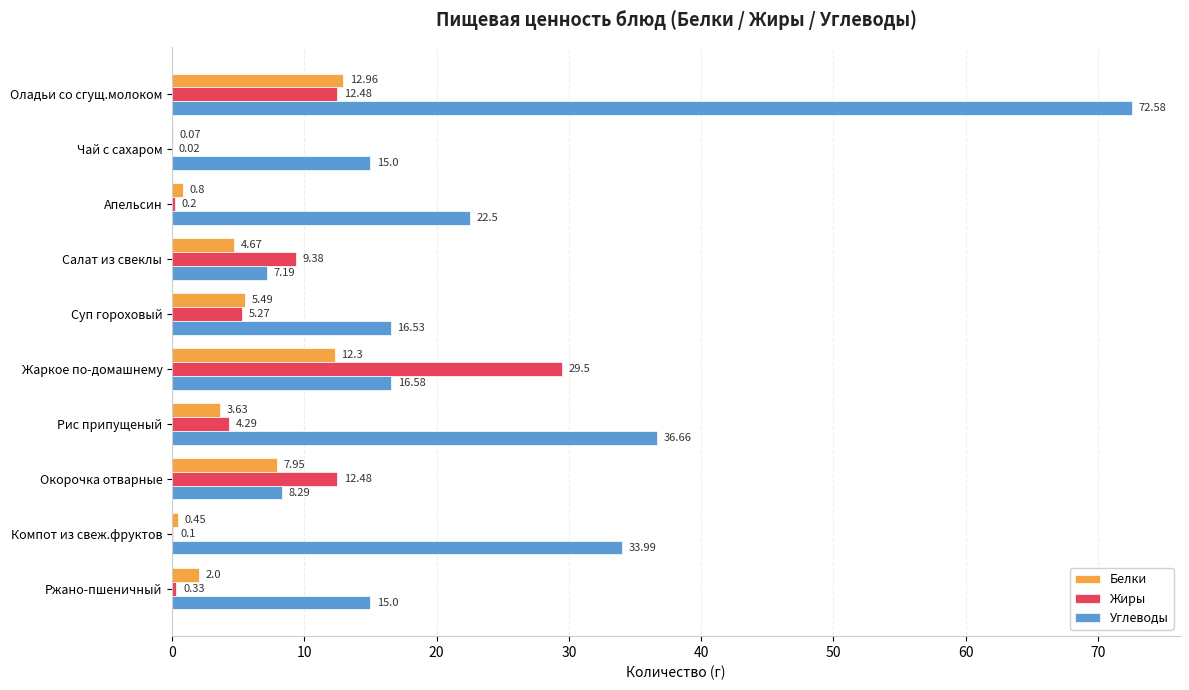

What are all the series names shown in the legend?

Белки, Жиры, Углеводы